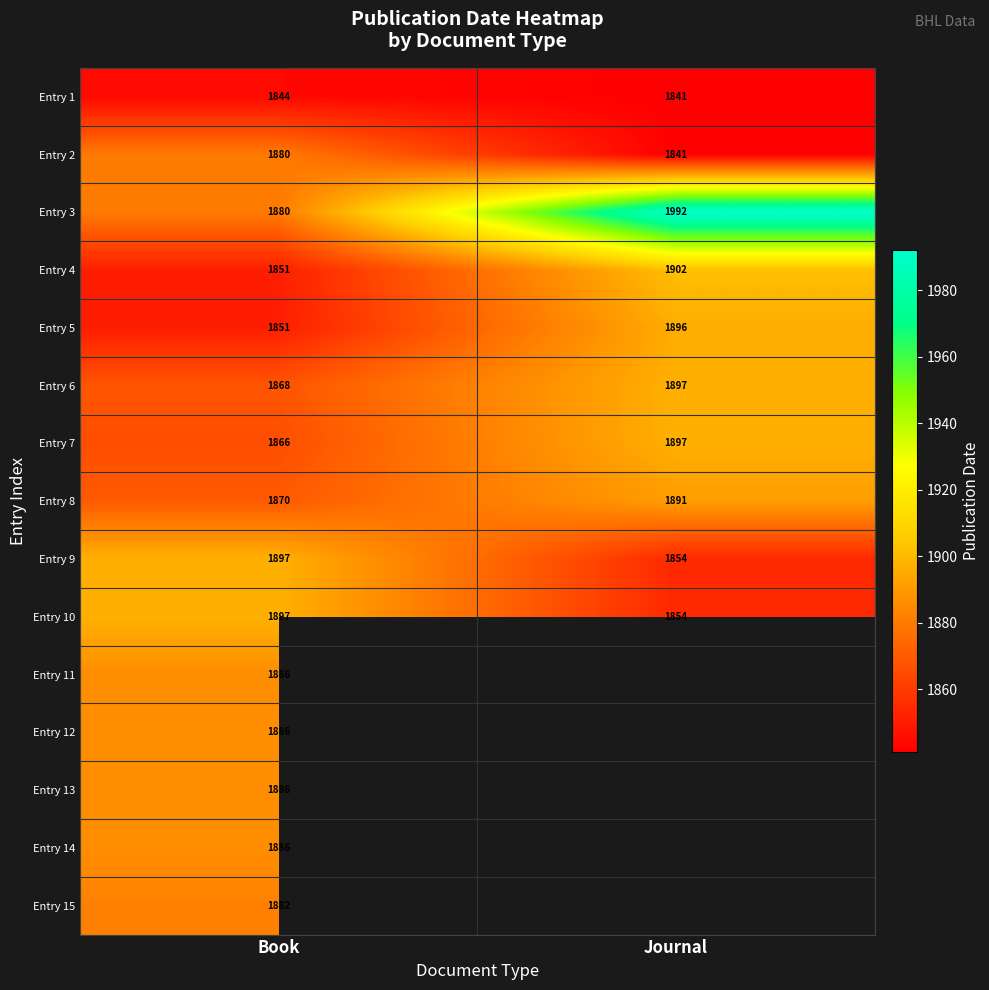

At how many categories does at least one series exceed 1894?

2